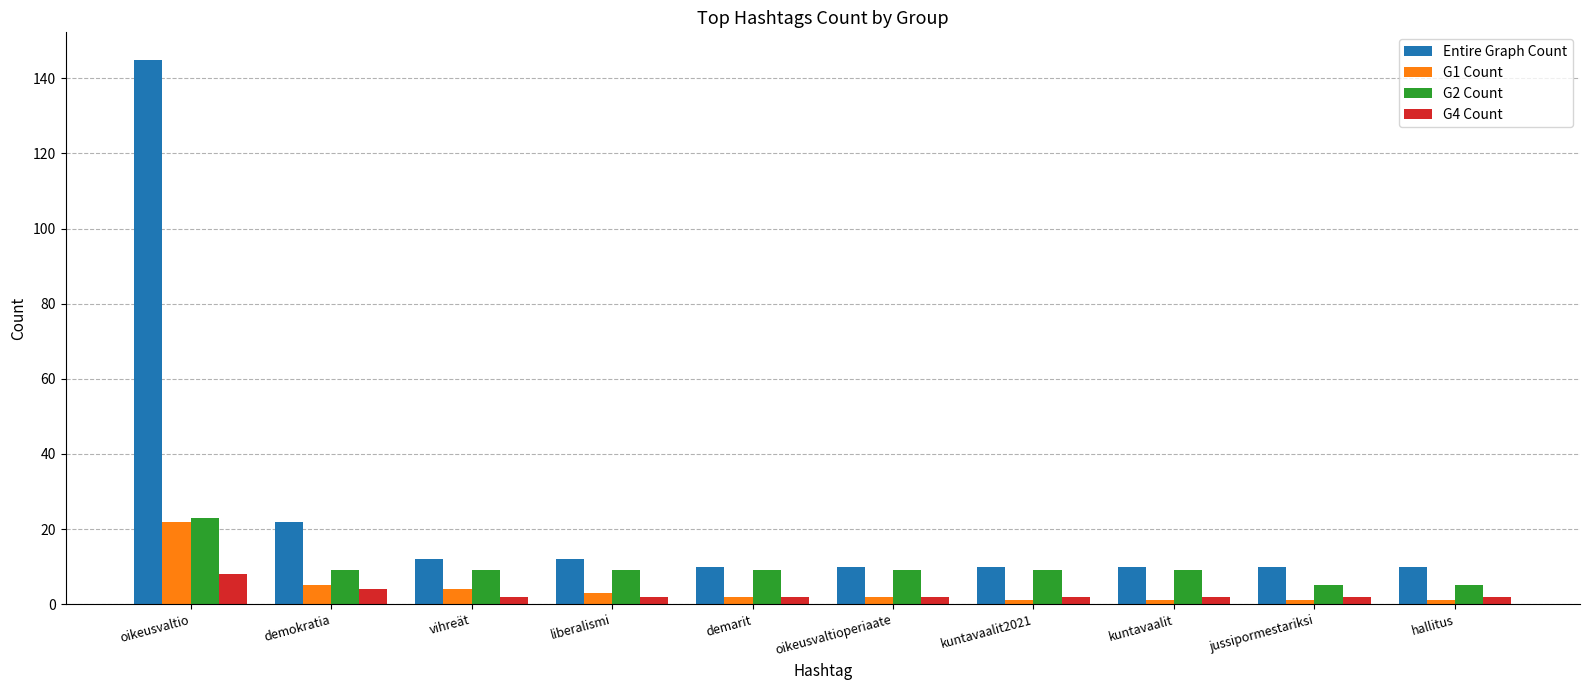

Where is Entire Graph Count nearest to the value 77?

demokratia